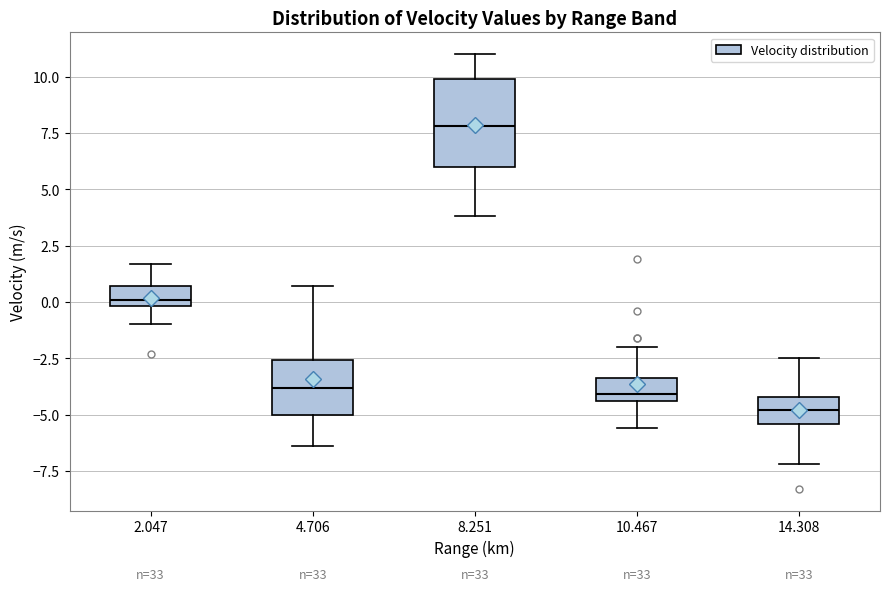

Which box is the tallest, from its lower edge to its upper edge?

8.251